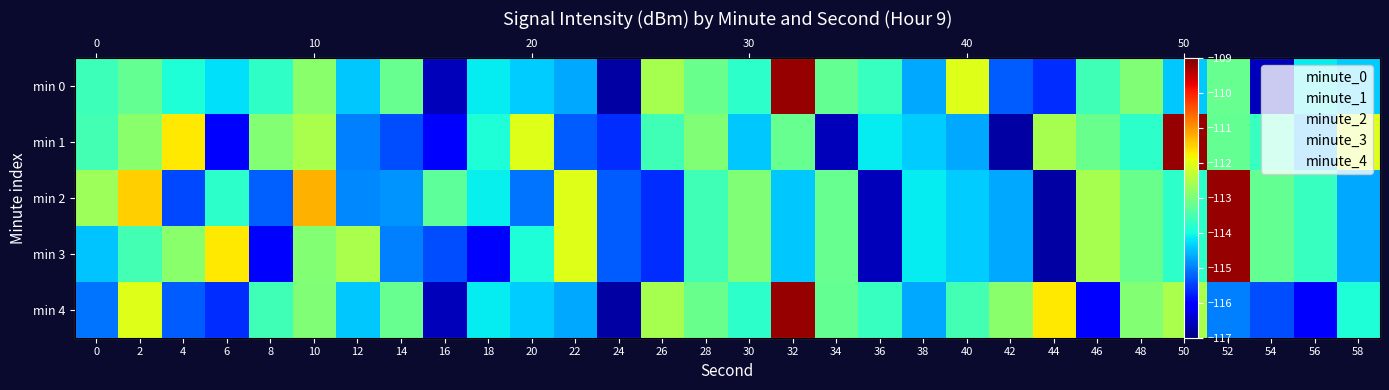

At 38, list the series in order from largest to smallest.

min 2, min 3, min 1, min 0, min 4